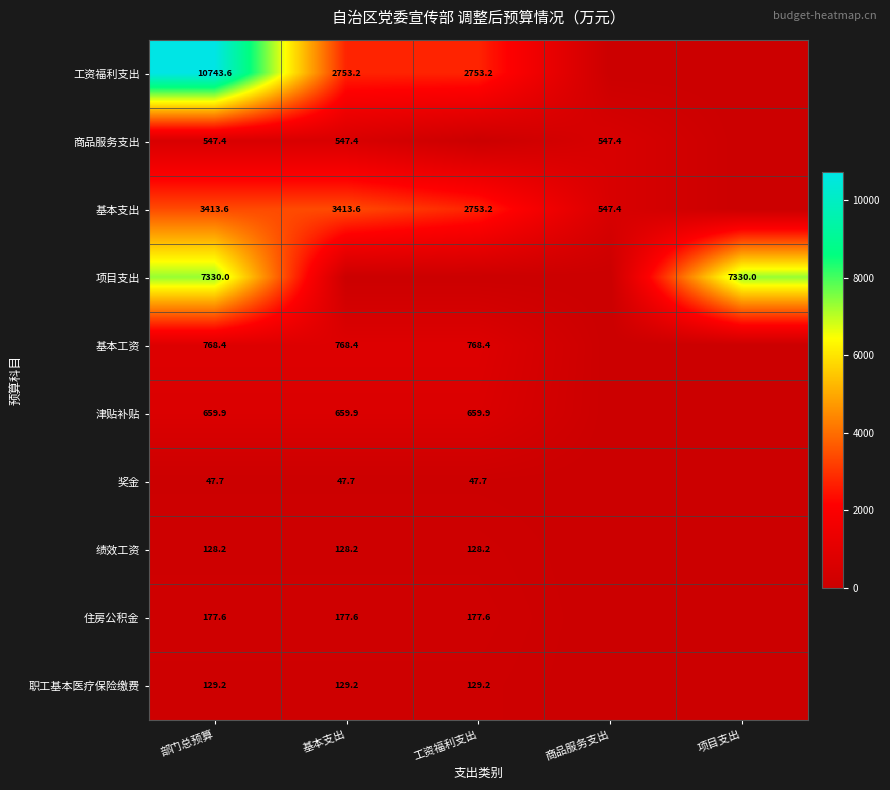

What is the difference between the highest and lowest values at 部门总预算?

10695.9